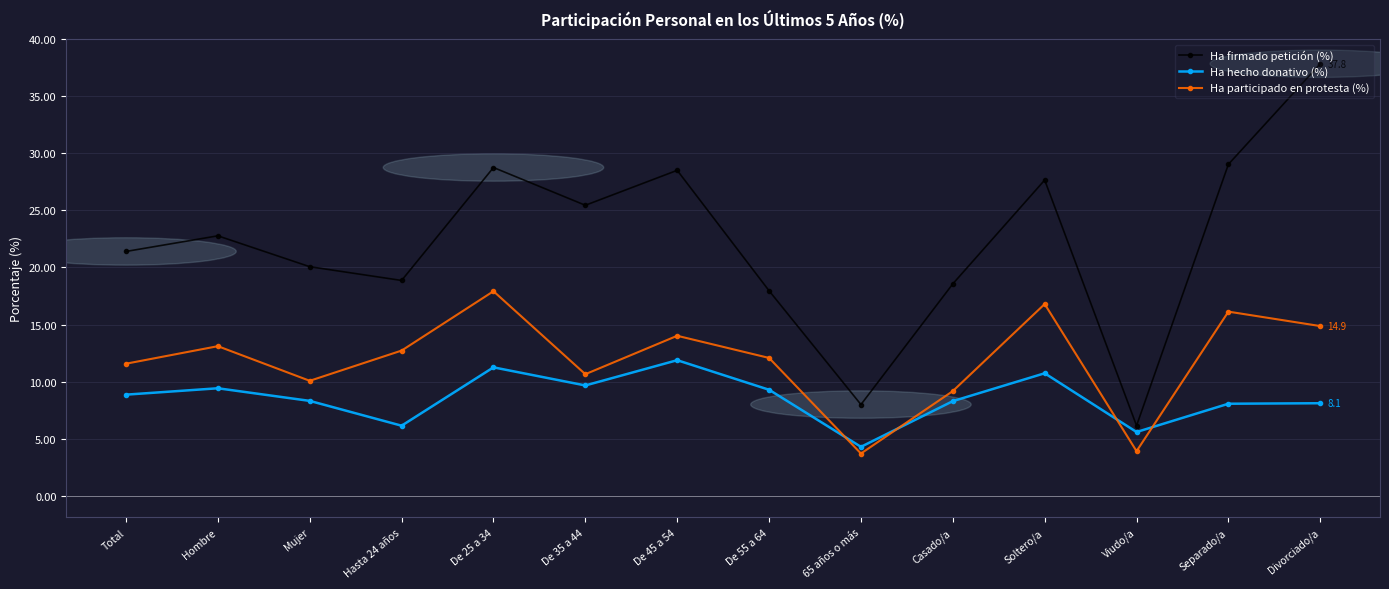

True or false: Ha firmado petición (%) and Ha hecho donativo (%) intersect in this chart.

False